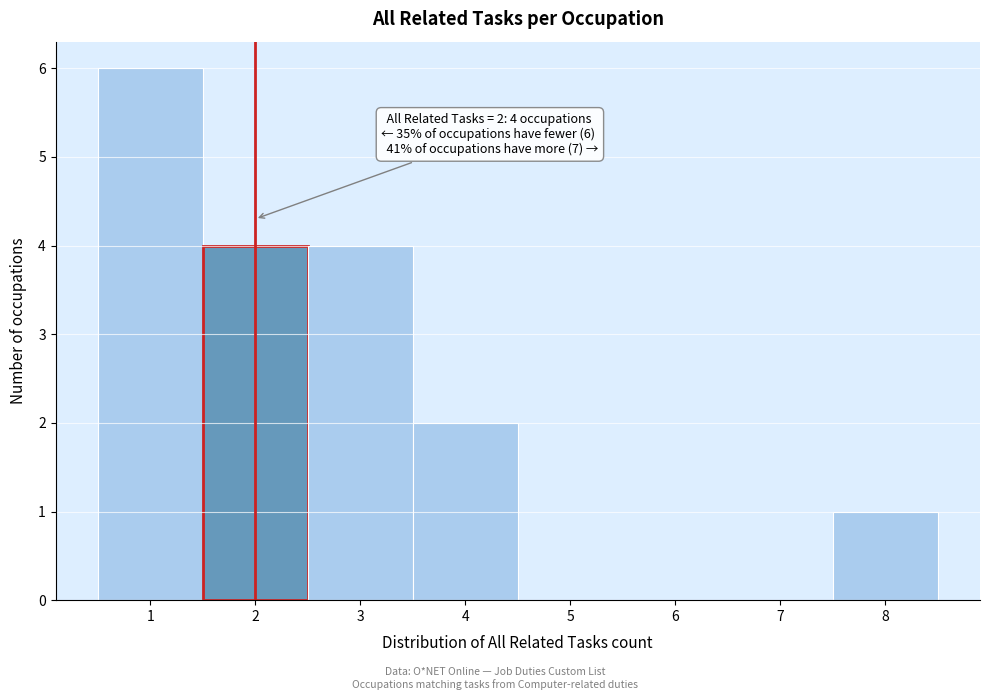

Over which range of the x-axis is the bar tallest?

0.5 to 1.5